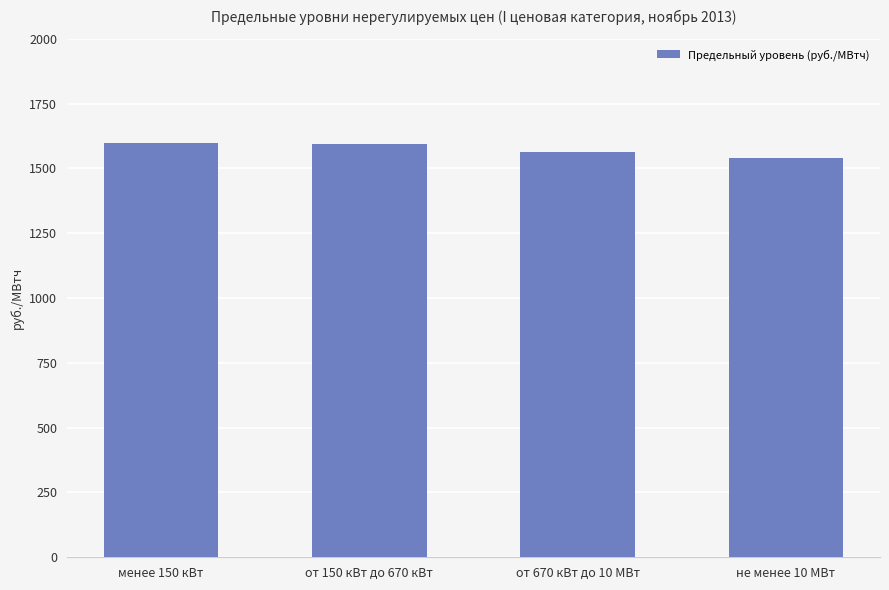

The chart shows a value of 733.3 at от 150 кВт до 670 кВт. True or false?

False